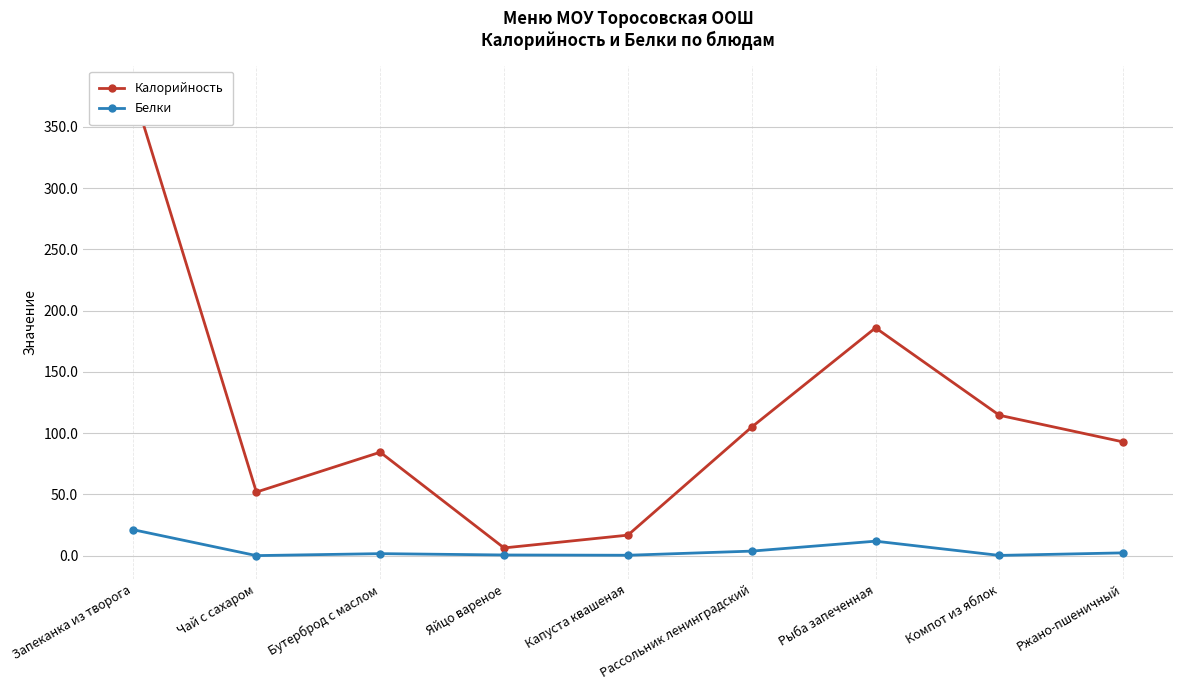

What position from the left is Ржано-пшеничный?

9